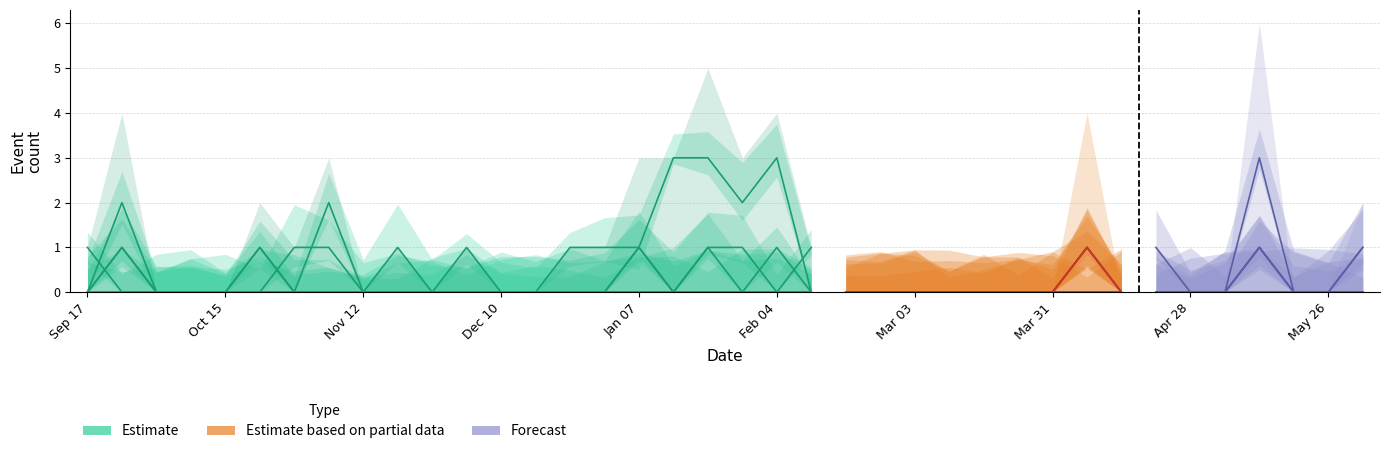

Count the values in the range 0 to 2.

19